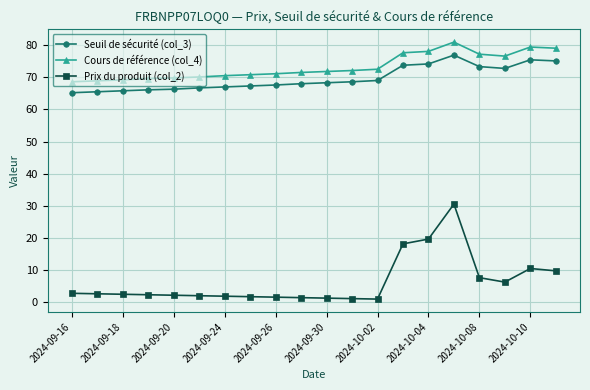

What is the difference between the maximum and second lowest values in the Seuil de sécurité (col_3) series?

11.4